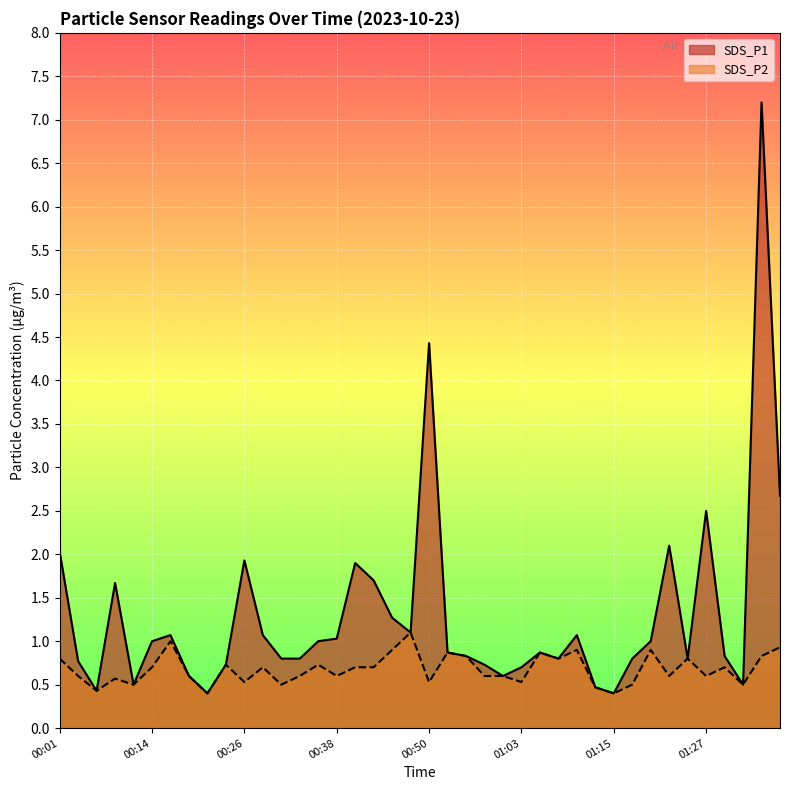

Read the SDS_P2 value at 00:48.

1.1